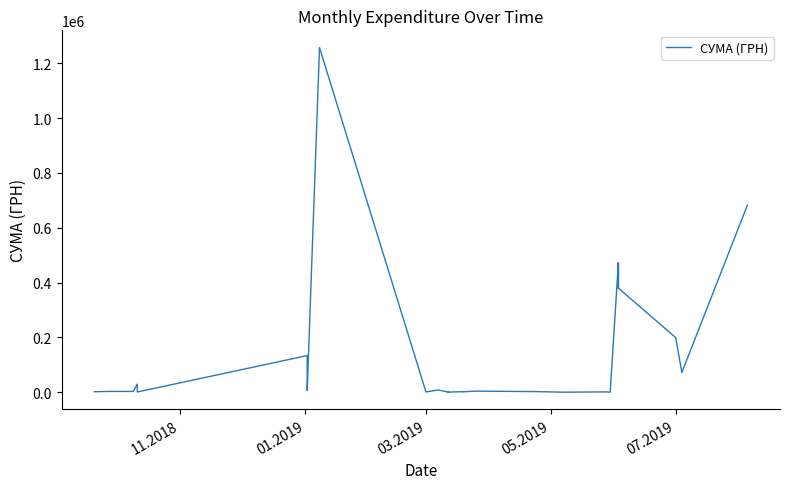

What is the value of the 14th point from the left?

1168.8